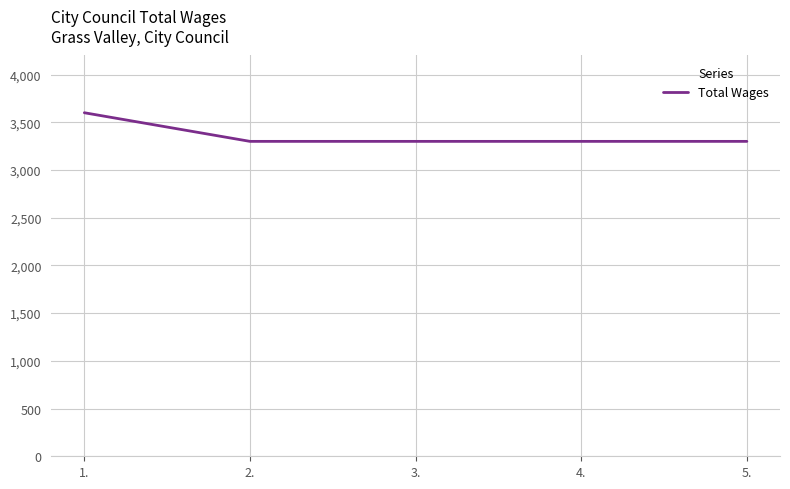

Reading left to right, list all the values displayed in this chart.

1.=3600	2.=3300	3.=3300	4.=3300	5.=3300